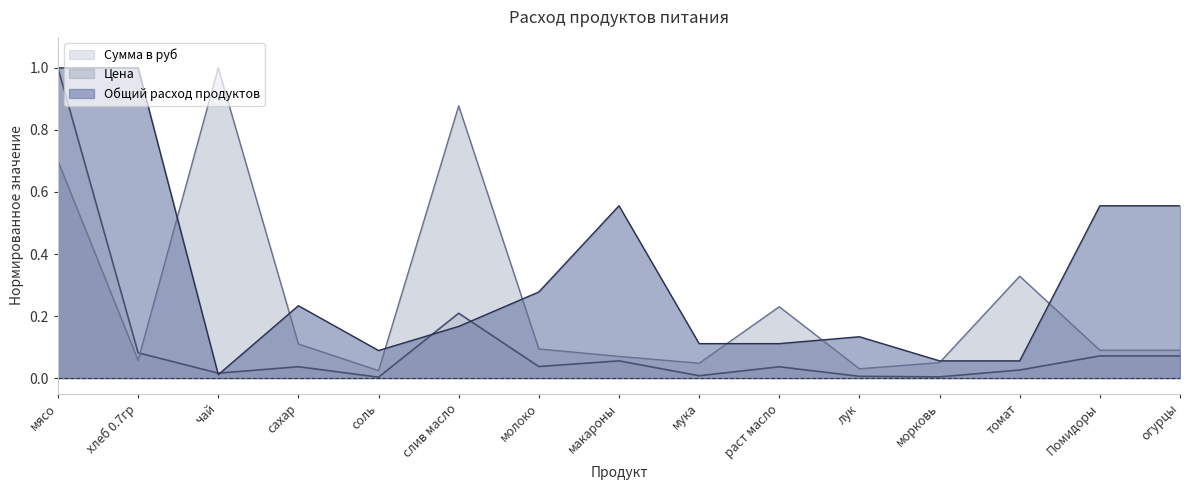

What is the difference between the highest and lowest values at морковь?

0.1